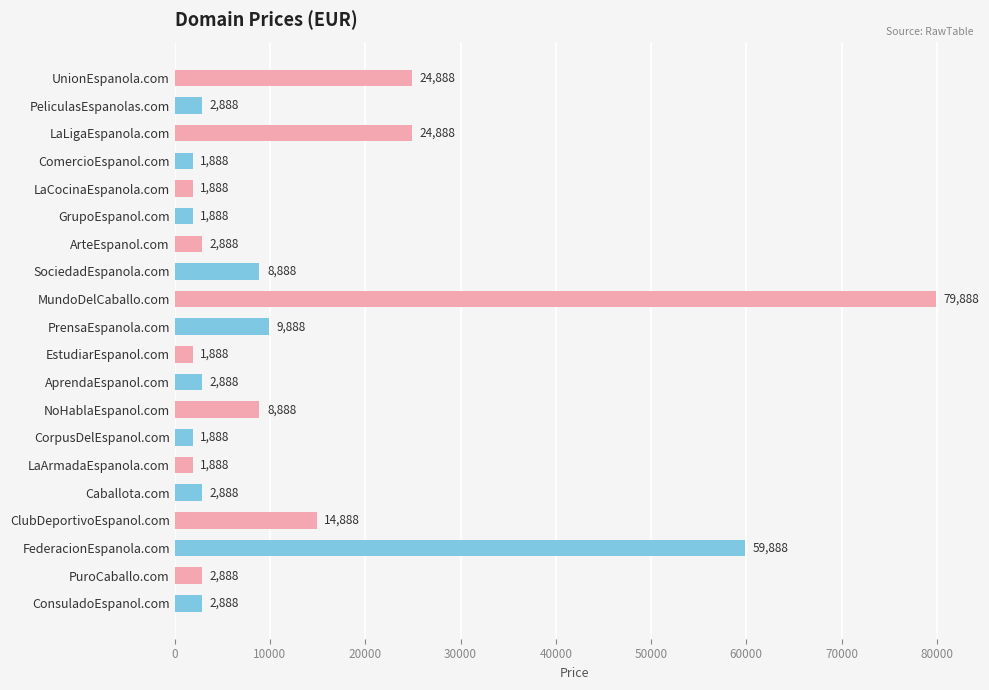

What is the maximum value shown in the chart?

79888